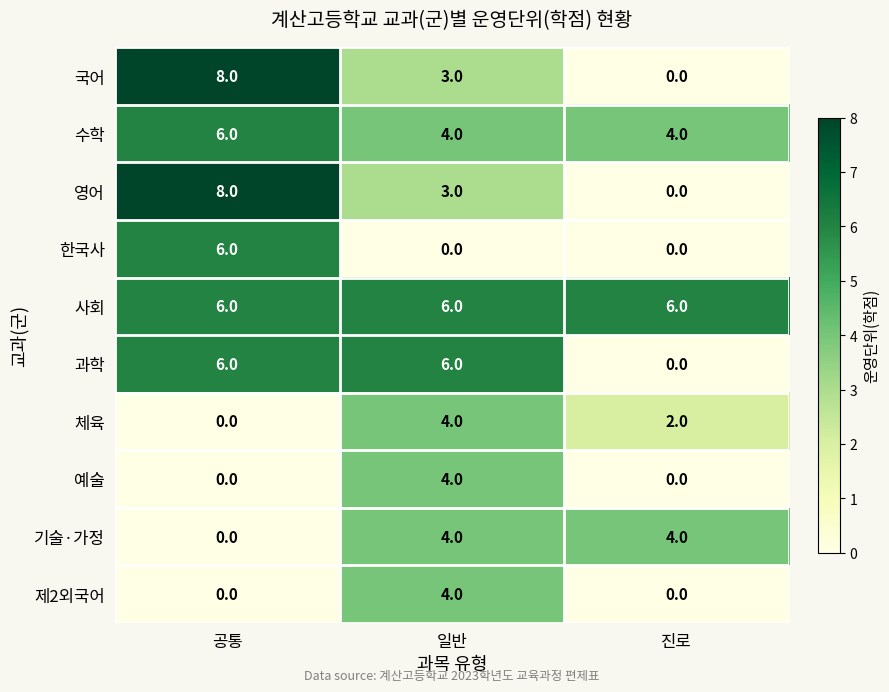

What is the spread (max minus min) of values at 공통?

8